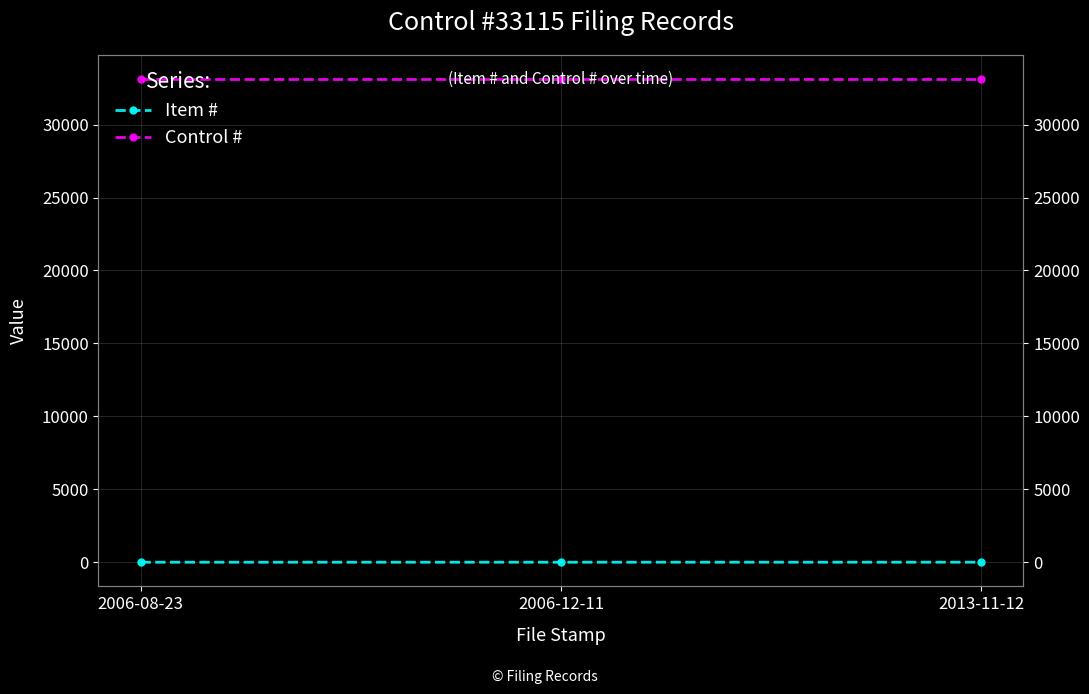

At 2006-08-23, list the series in order from smallest to largest.

Item #, Control #